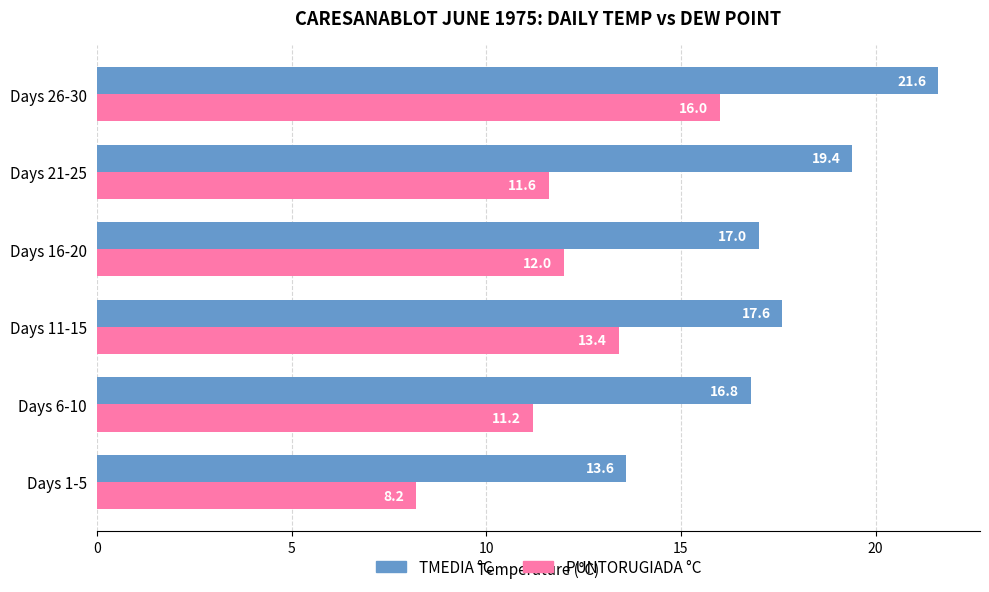

Is it true that PUNTORUGIADA °C equals 6.6 at Days 11-15?

False